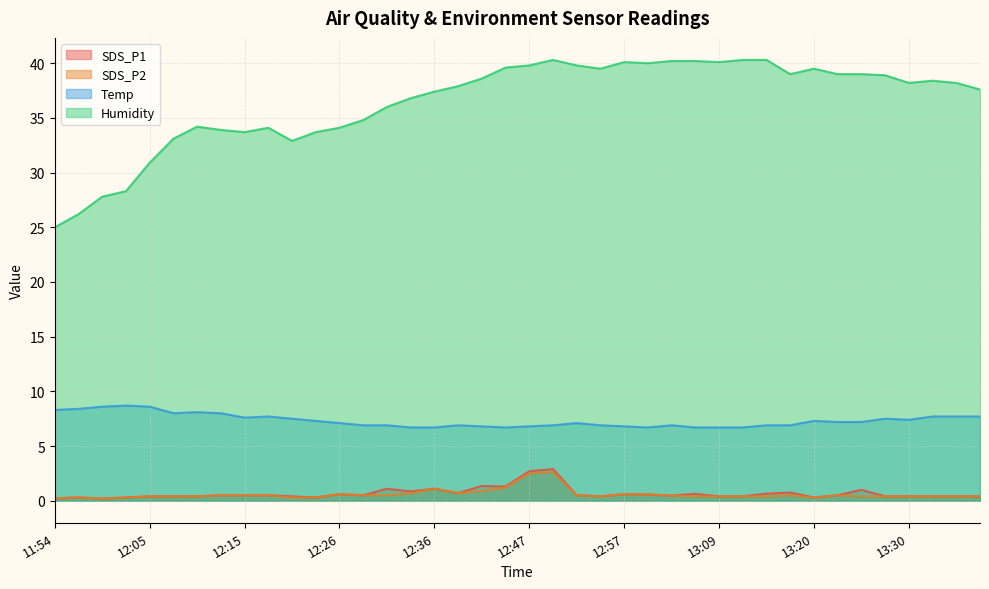

What is the lowest value of the SDS_P1 series?

0.2